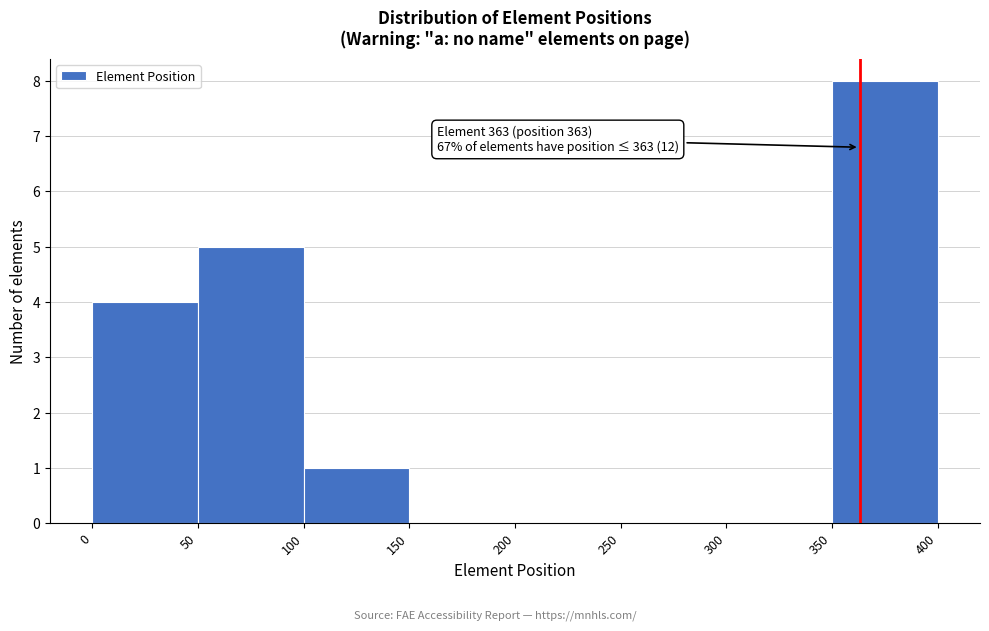

Over which range of the x-axis is the bar tallest?

350 to 400